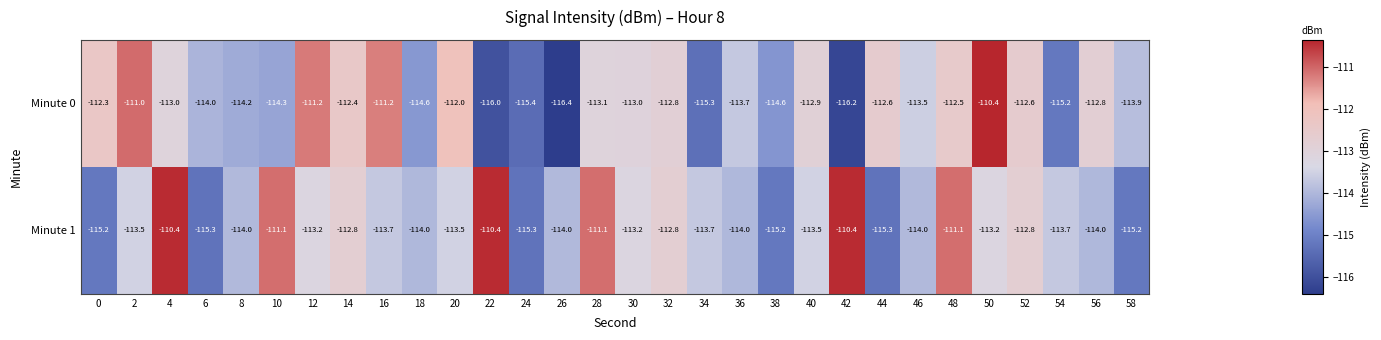

Which series has the largest total across all categories?

Minute 1